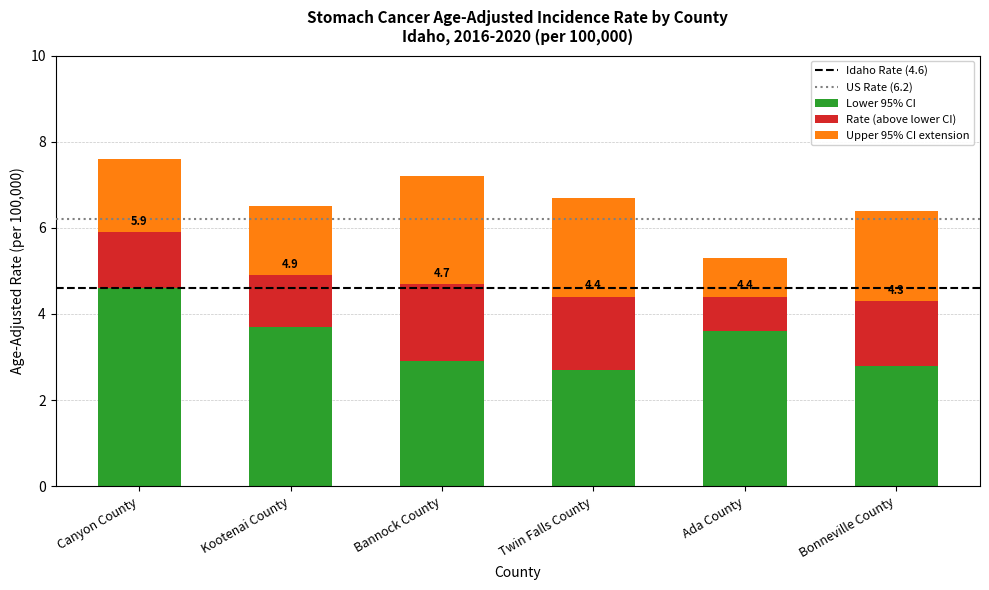

Reading right to left, what are the values for Lower 95% CI?

Bonneville County=2.8	Ada County=3.6	Twin Falls County=2.7	Bannock County=2.9	Kootenai County=3.7	Canyon County=4.6